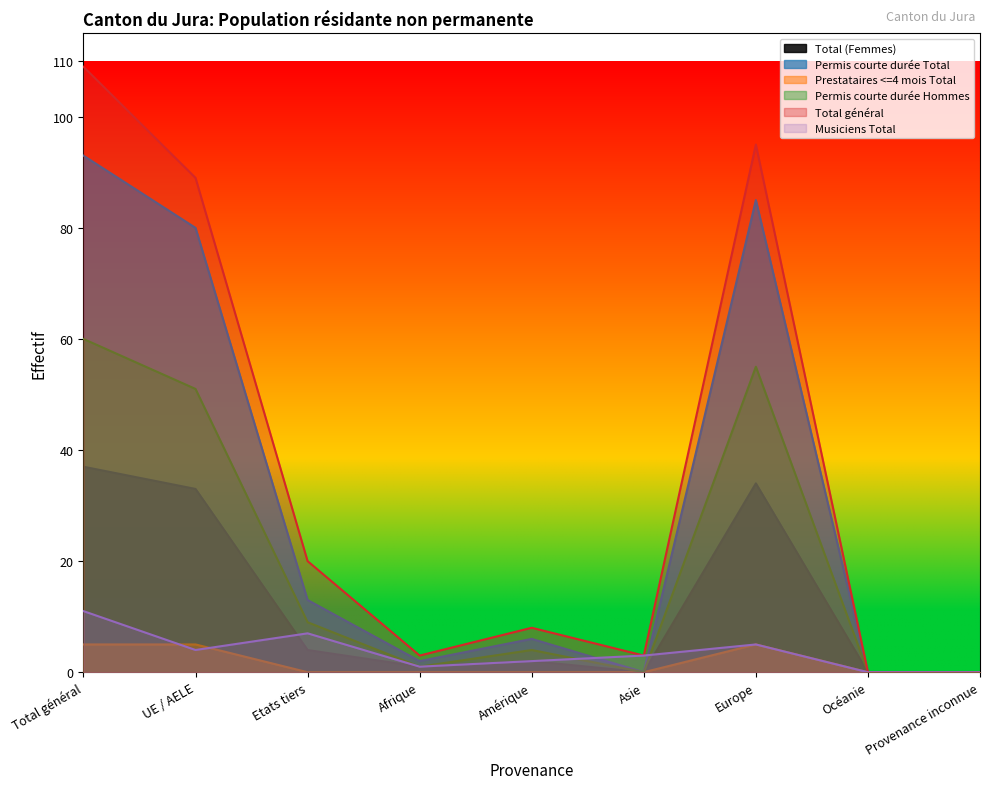

What is the sum of the Total (Femmes) values at Amérique and Océanie?

2